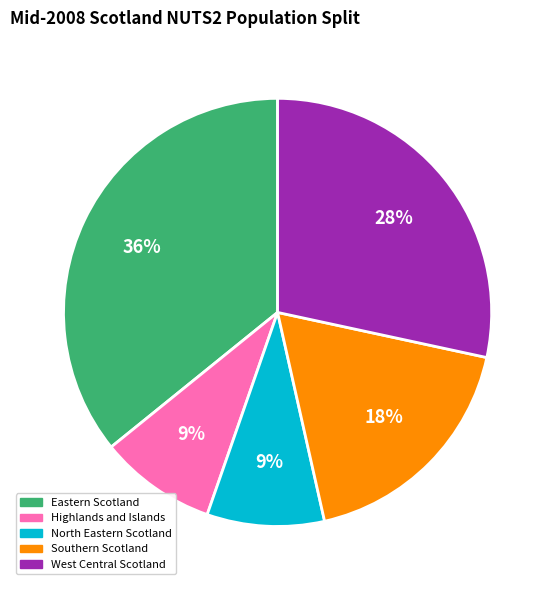

Does Southern Scotland represent more than half of the total?

No